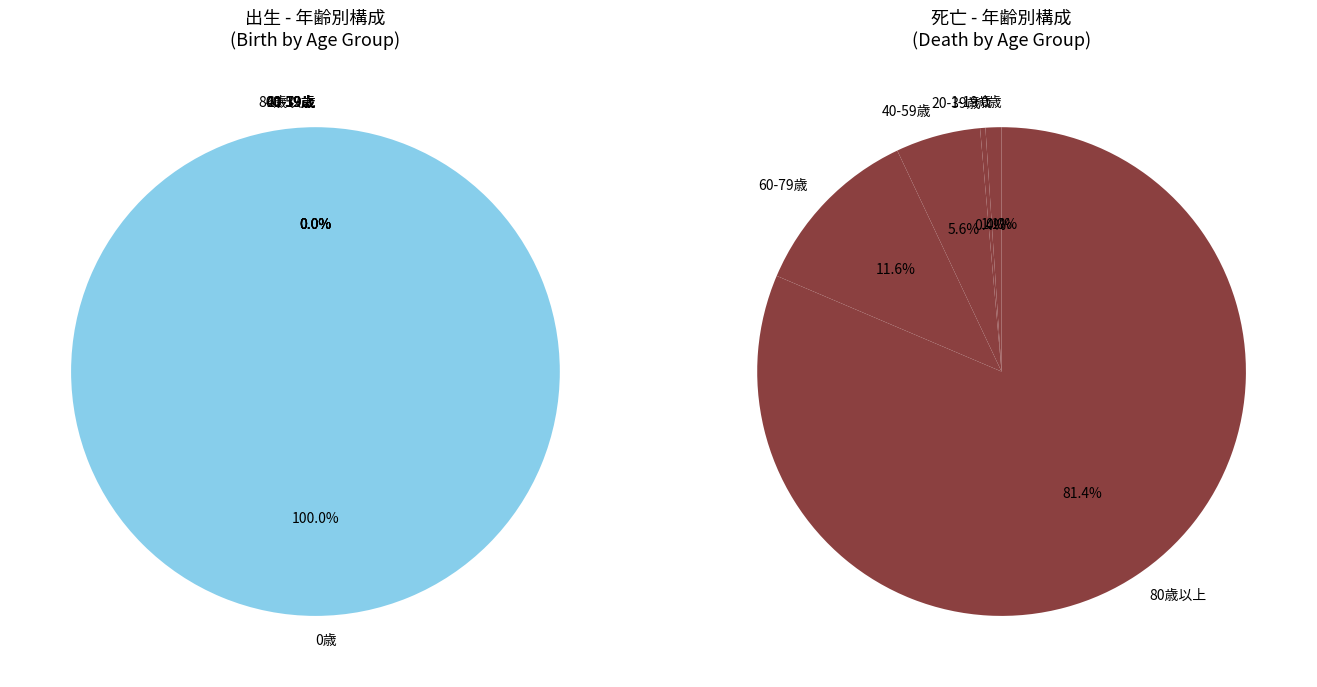

Count the number of slices in the pie.

6